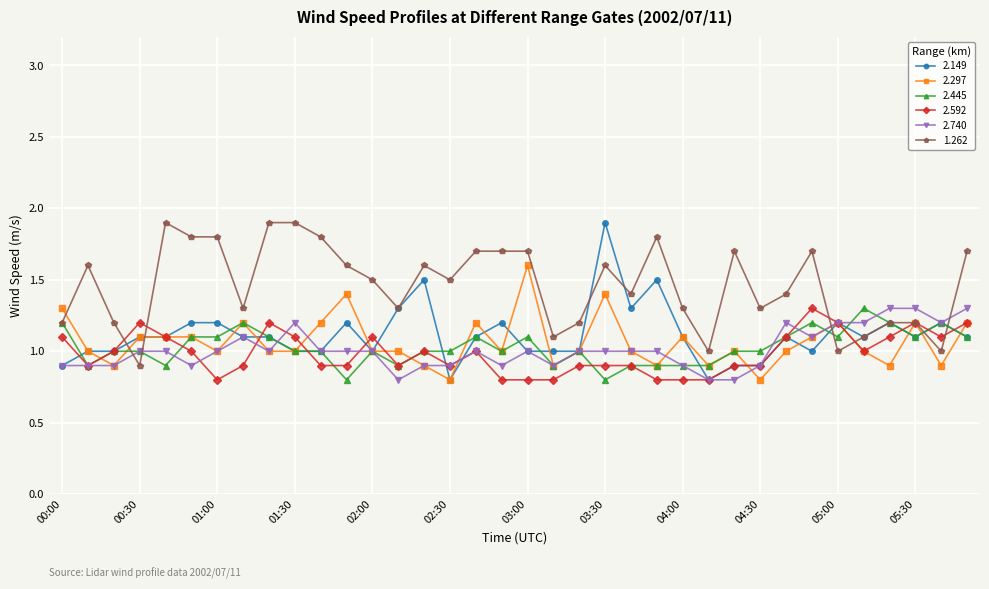

True or false: 2.297 and 2.445 cross at least once.

True